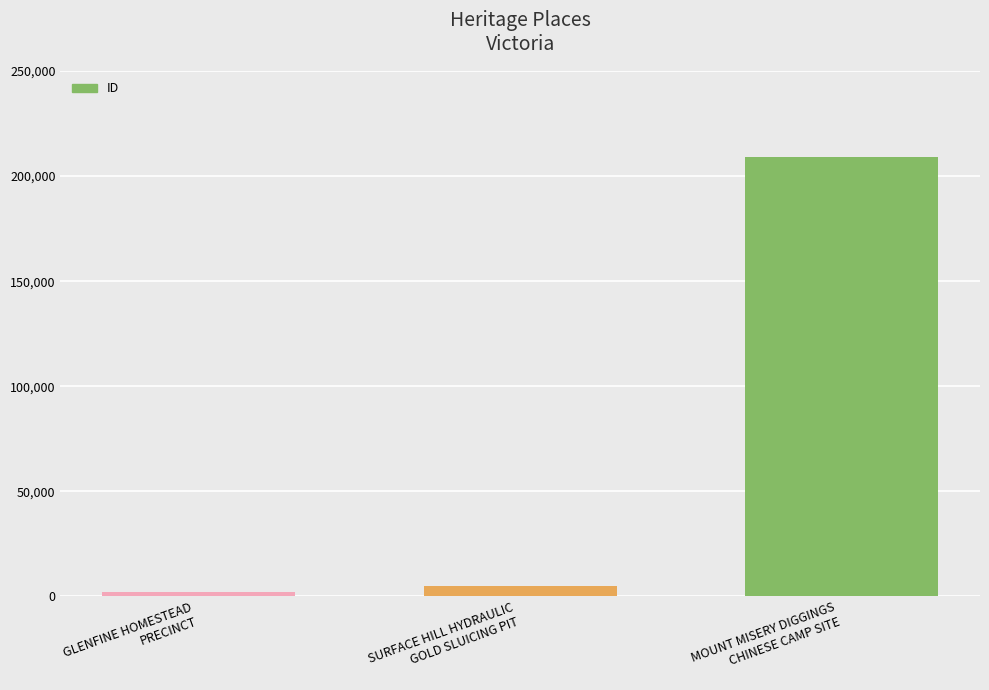

What is the maximum value shown in the chart?

208897